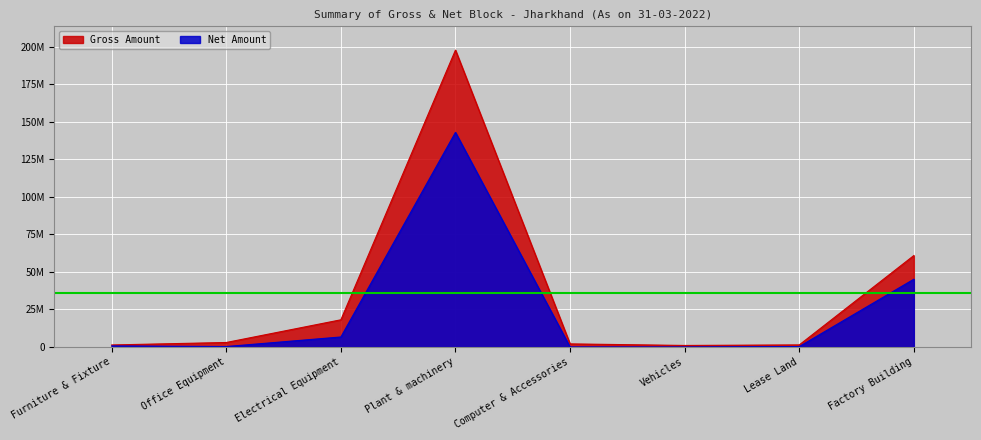

Which series has the largest total across all categories?

Gross Amount